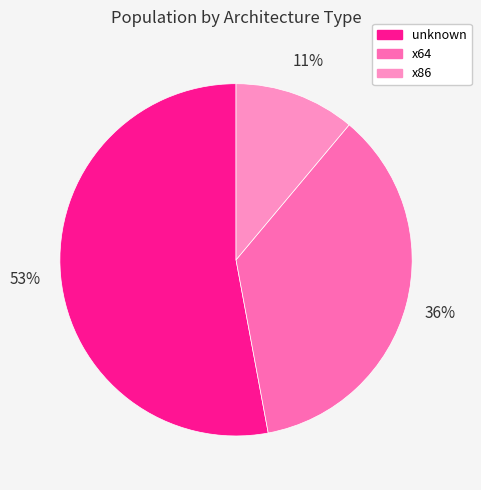

Is there any slice that represents more than half of the pie?

Yes